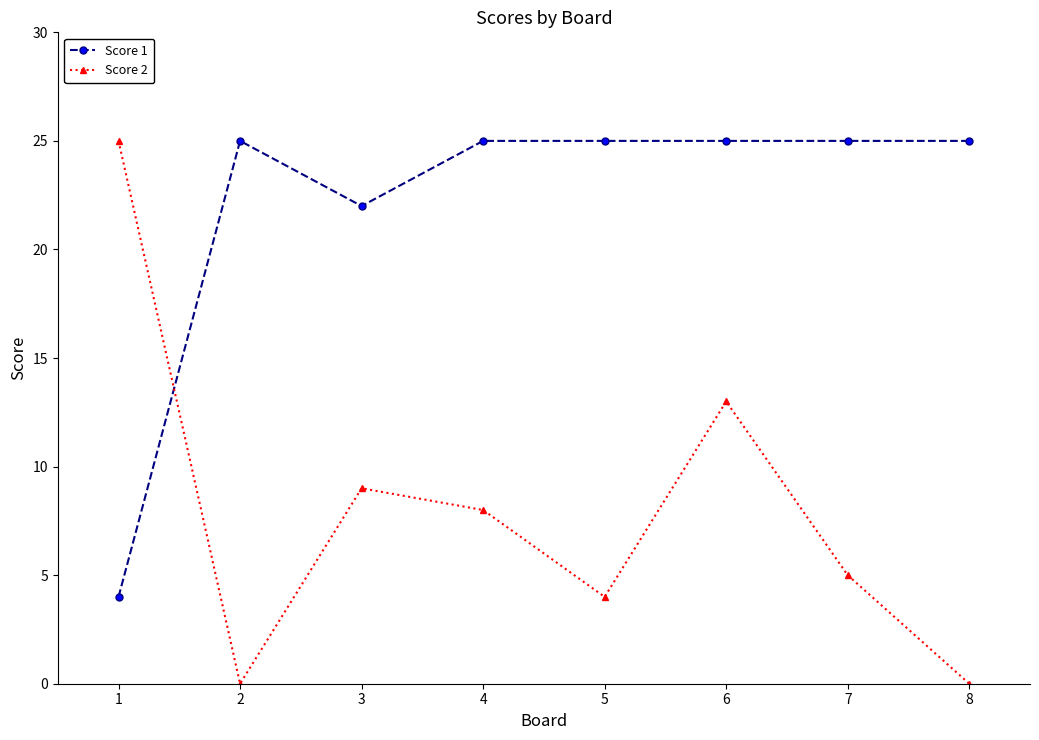

What is the difference between the maximum and minimum values in the Score 1 series?

21